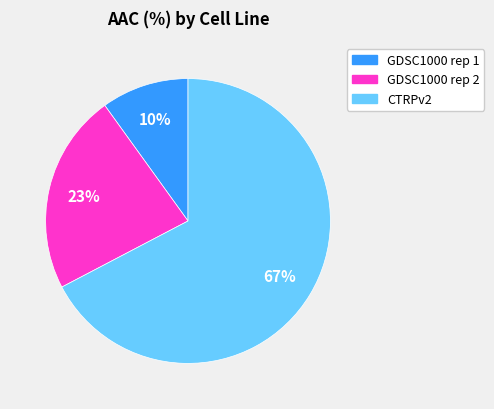

What is the smallest slice in the pie chart?

GDSC1000 rep 1